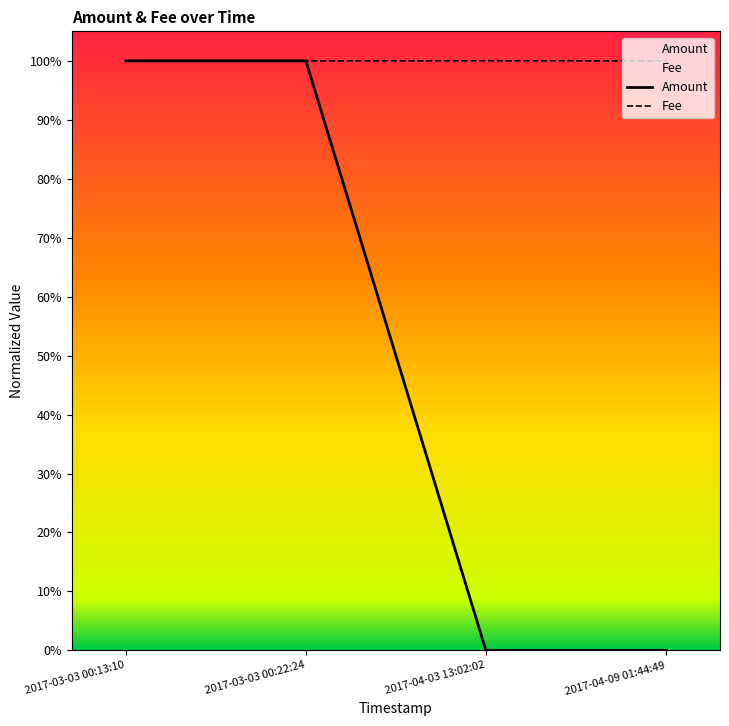

How many times do Fee and Amount cross each other?

1